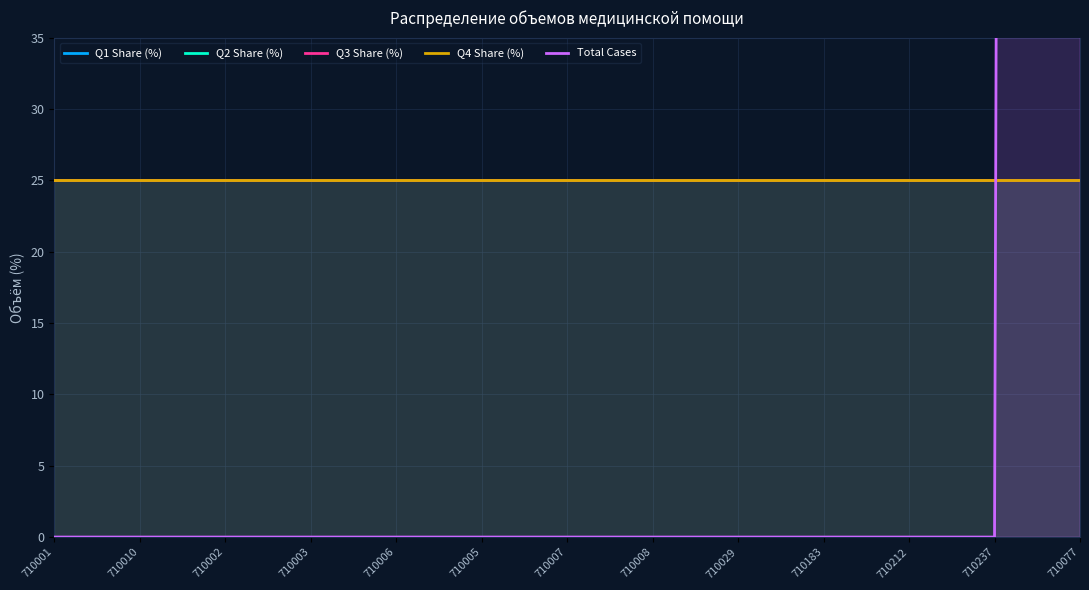

True or false: Q2 Share (%) and Q1 Share (%) intersect in this chart.

False